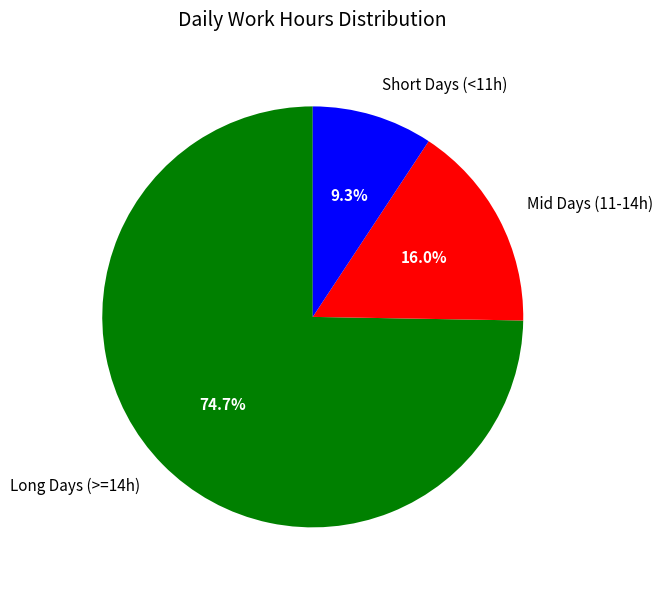

Rank the categories by value from lowest to highest.

Short Days (<11h), Mid Days (11-14h), Long Days (>=14h)